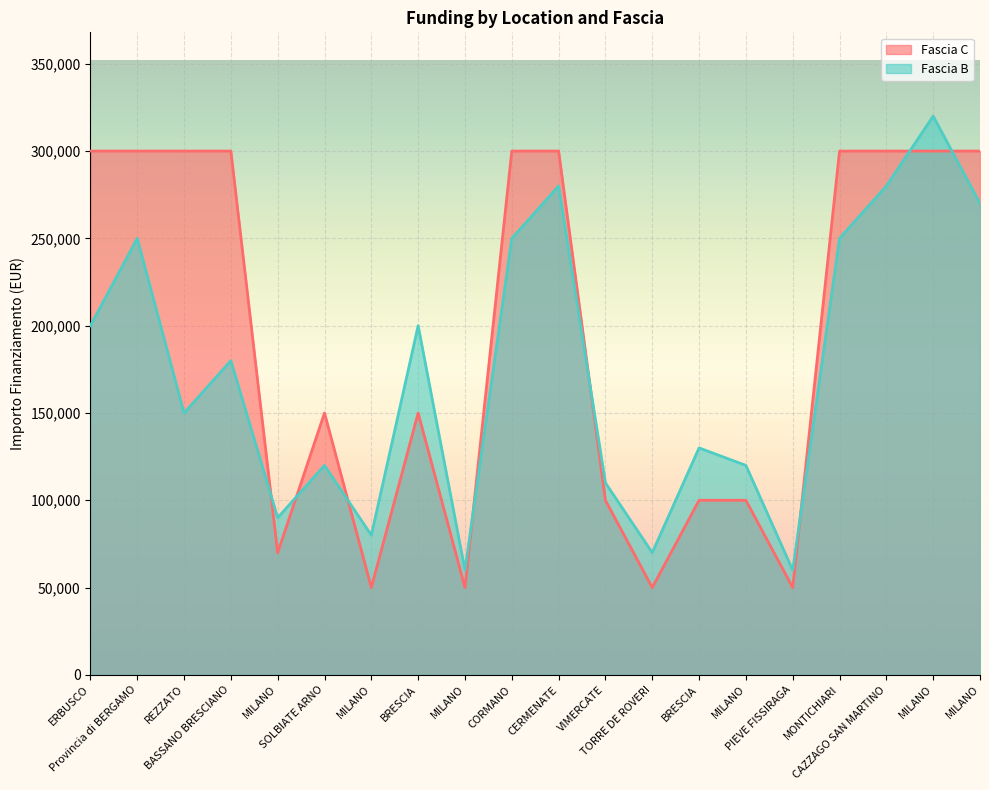

How many data points does each series have?

20